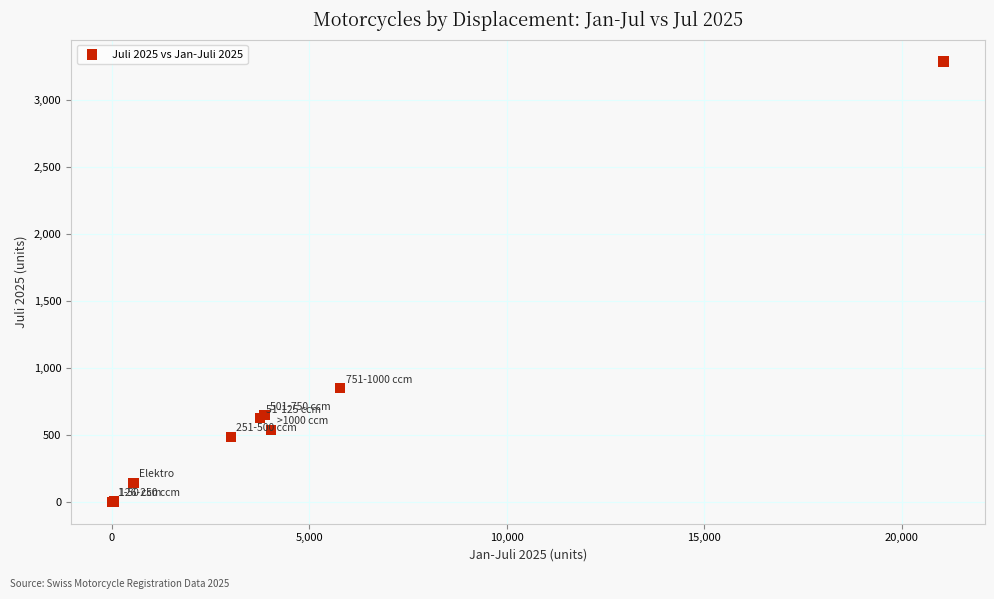

What Y value in the scatter plot is closest to 1643?

848